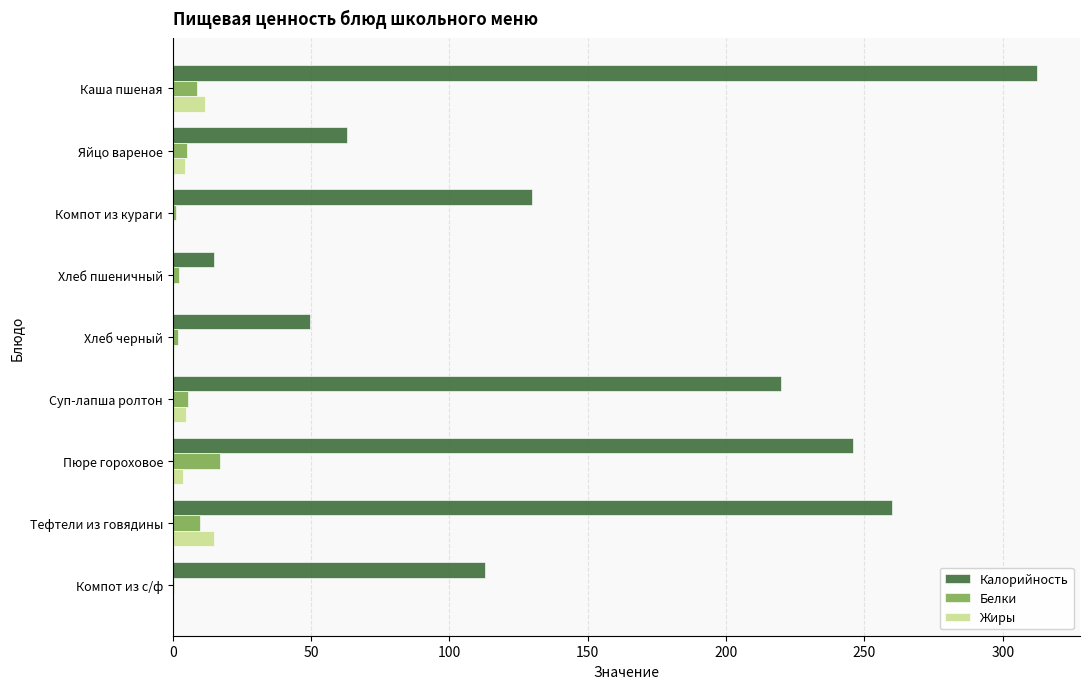

Where is Калорийность nearest to the value 163?

Компот из кураги